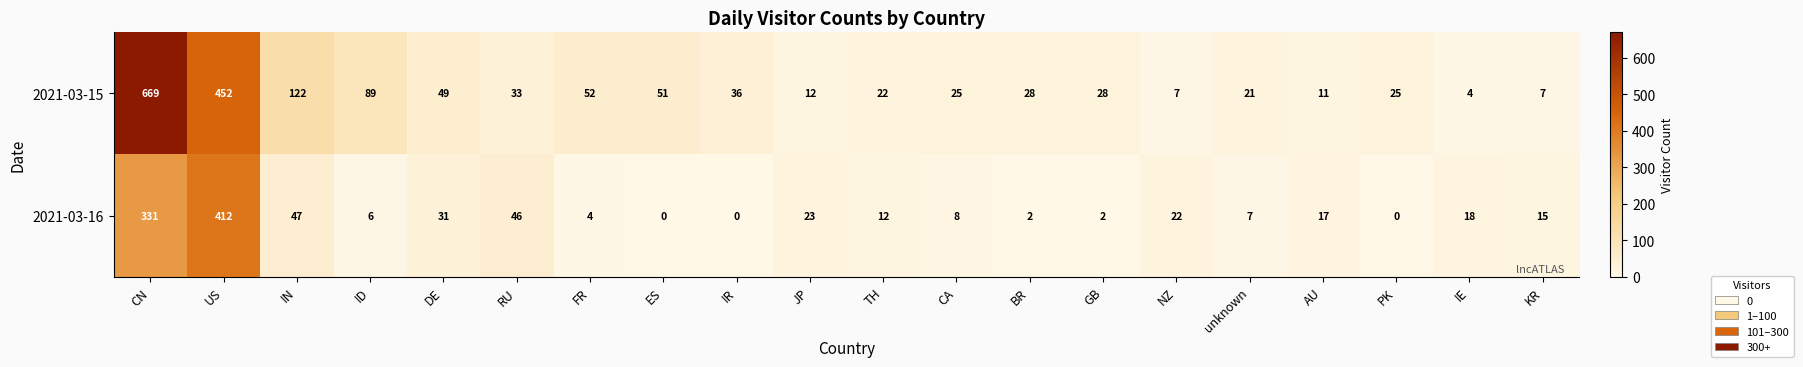

Which series has the largest total across all categories?

2021-03-15